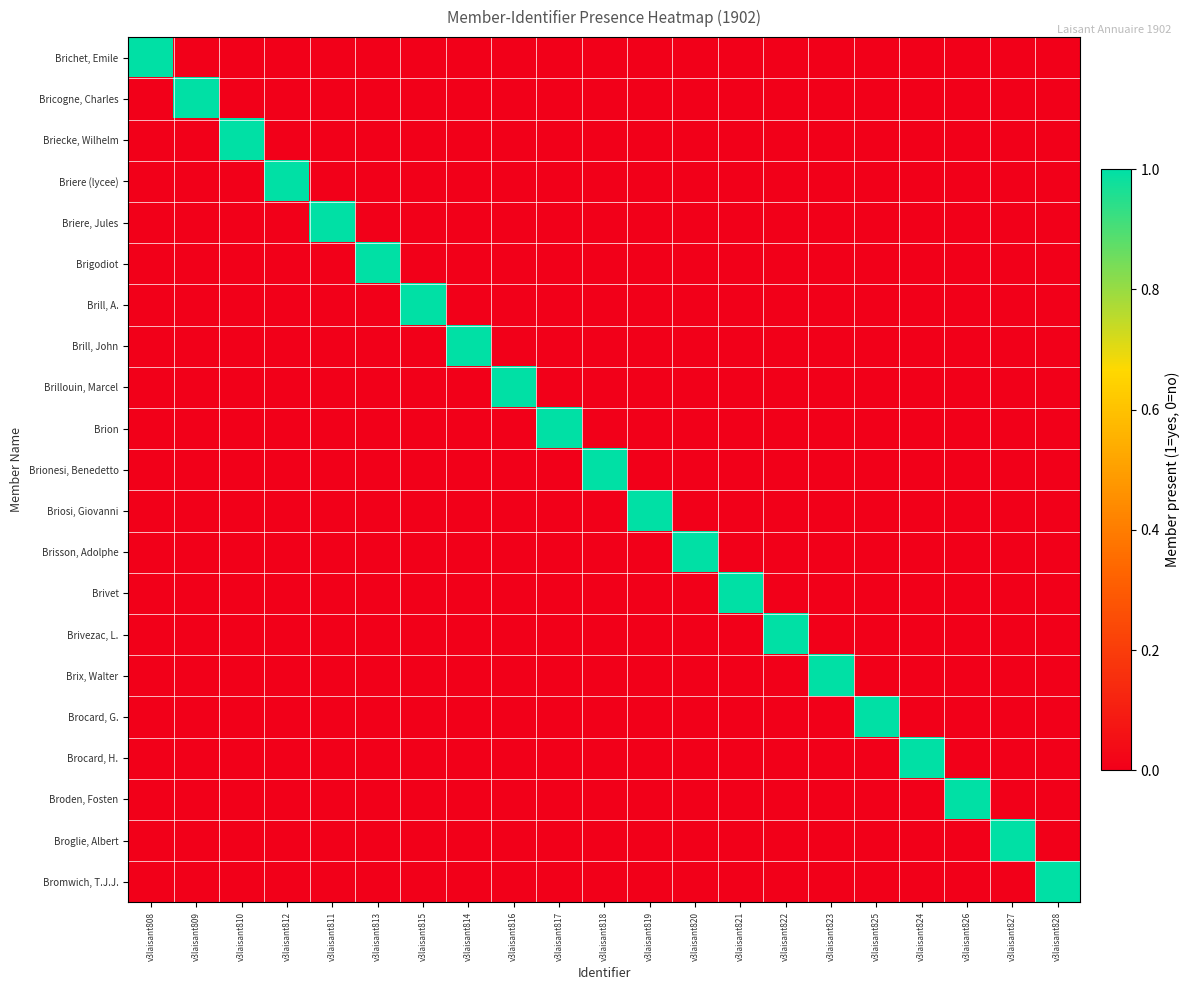

At how many categories does at least one series exceed 0?

21